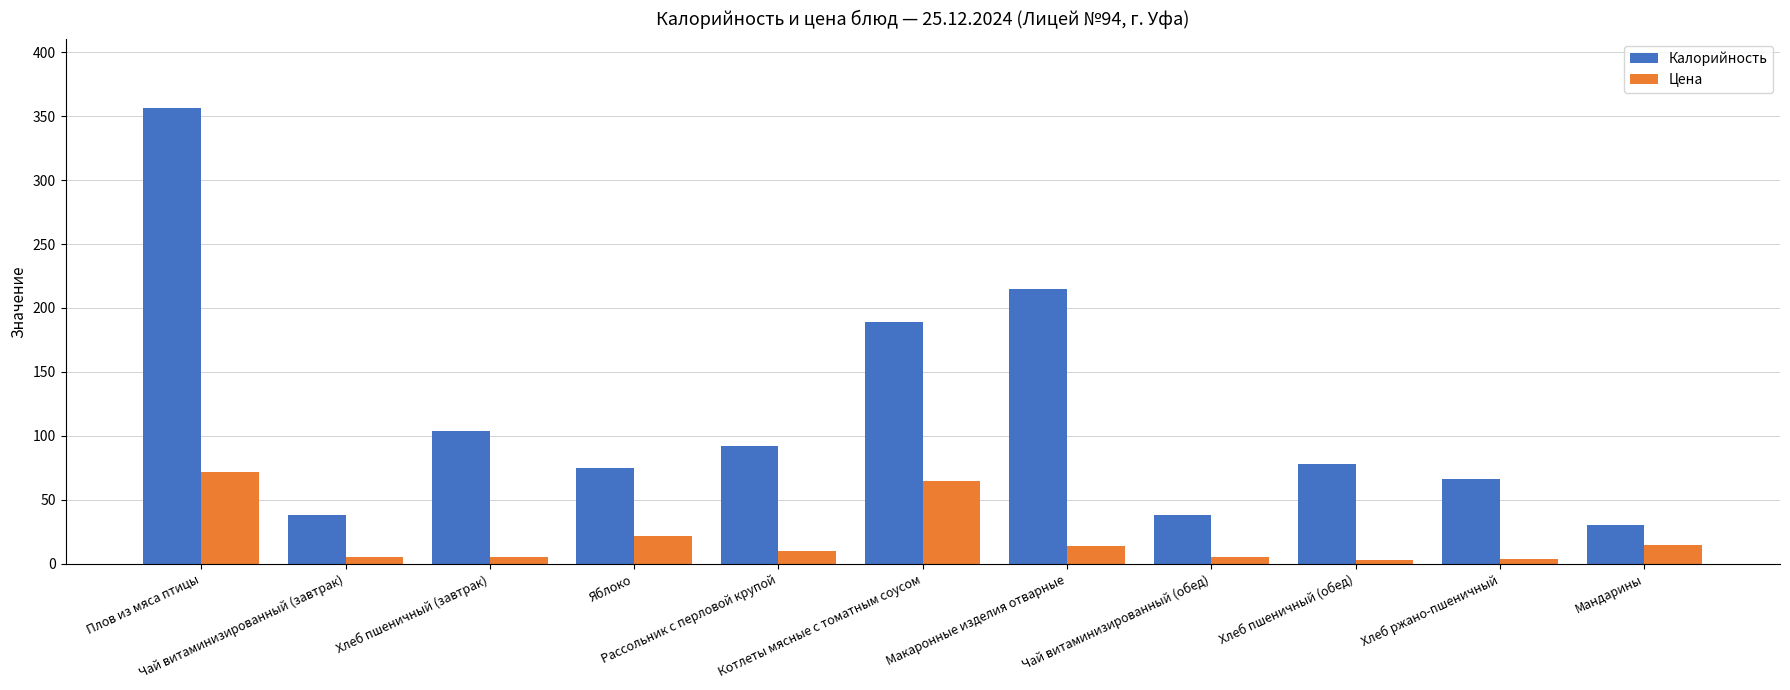

What is the average value of the Цена series?

20.0